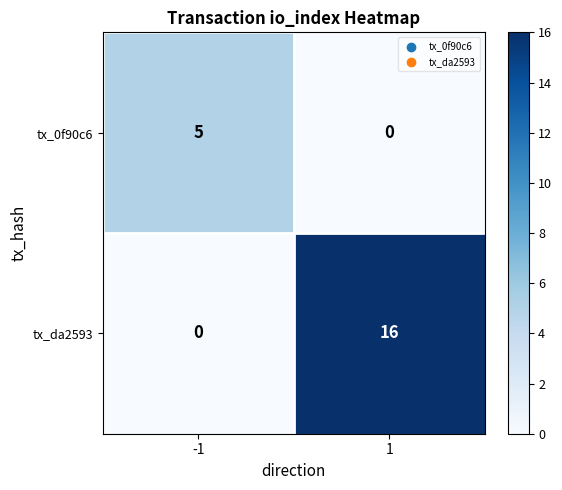

At how many categories does at least one series exceed 2?

2